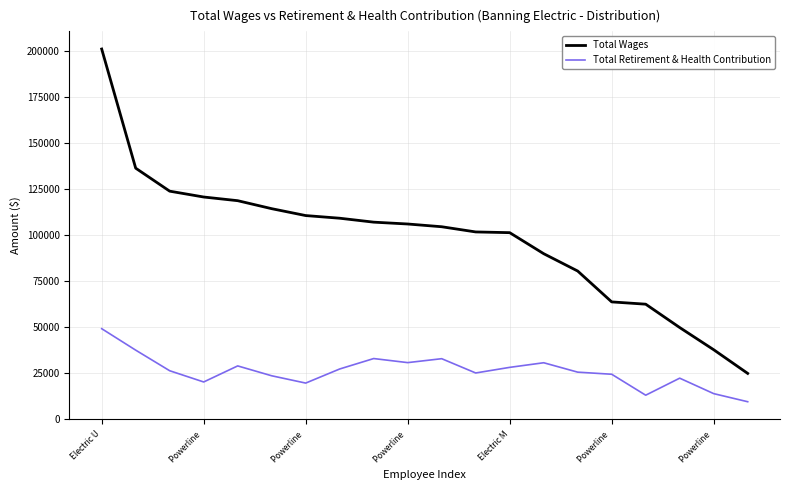

What are all the series names shown in the legend?

Total Wages, Total Retirement & Health Contribution